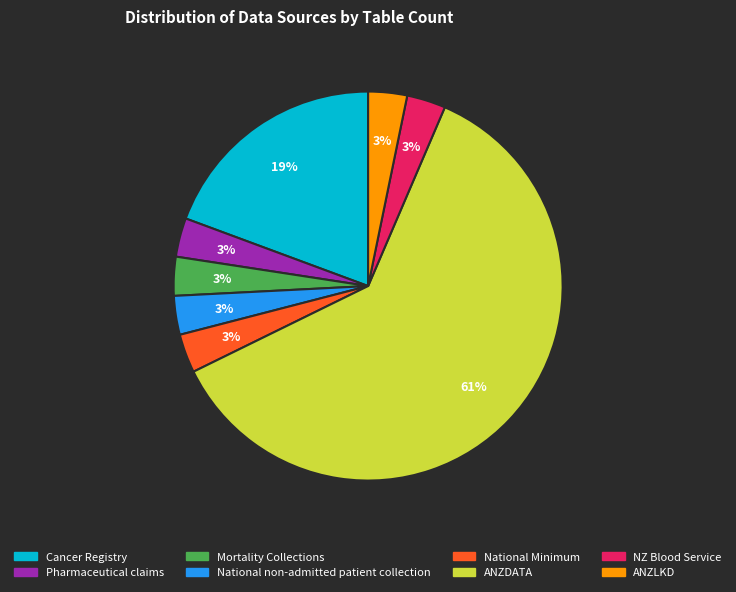

Is there a majority slice in this chart?

Yes